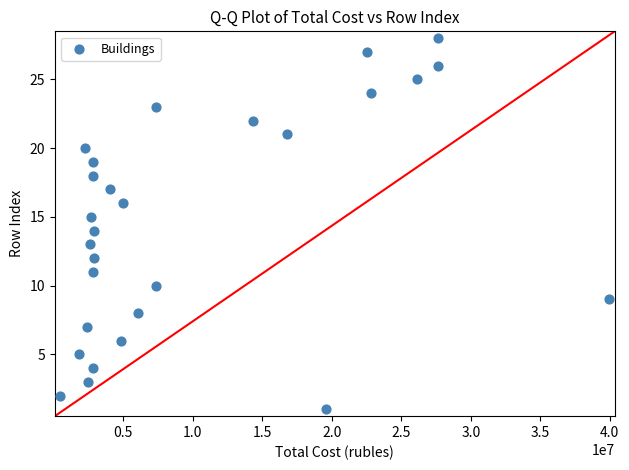

What is the range of Y values (max minus min)?

27